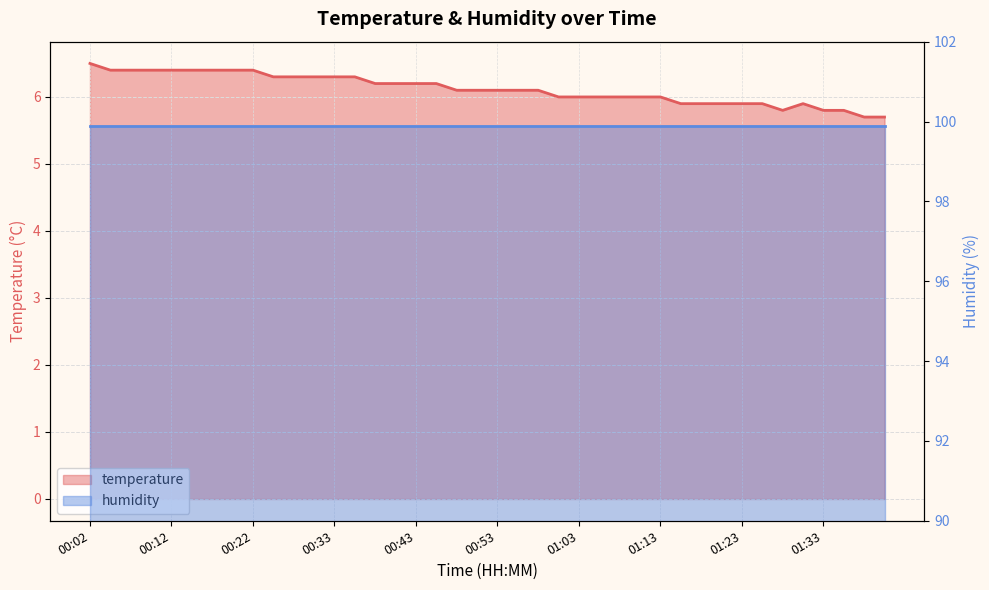

Where does the data first go above 6?

00:02